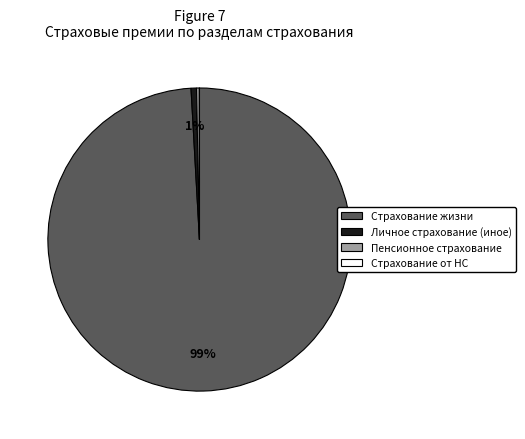

Is there a majority slice in this chart?

Yes